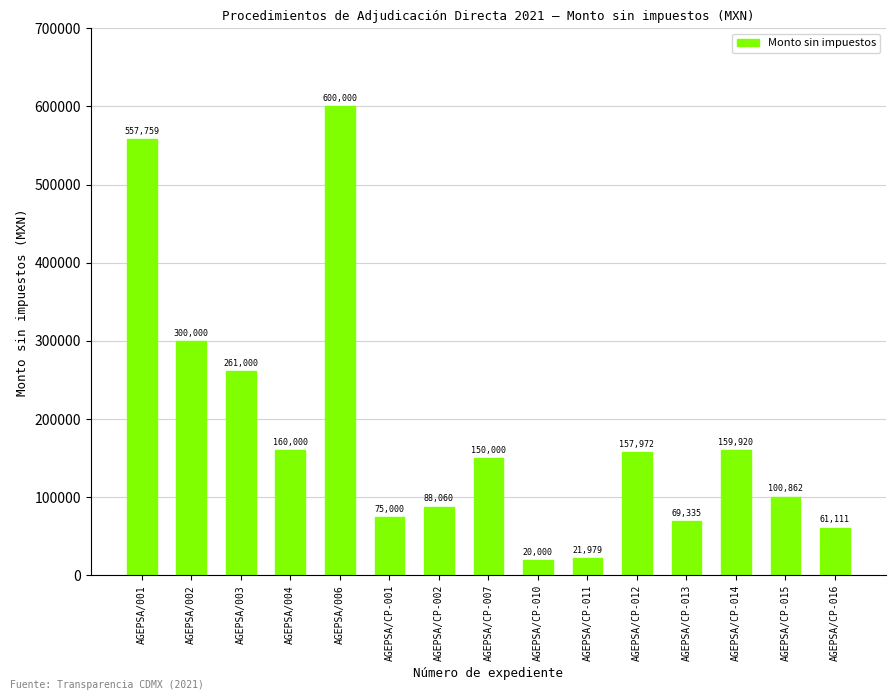

Which category has the lowest value across all series?

AGEPSA/CP-010